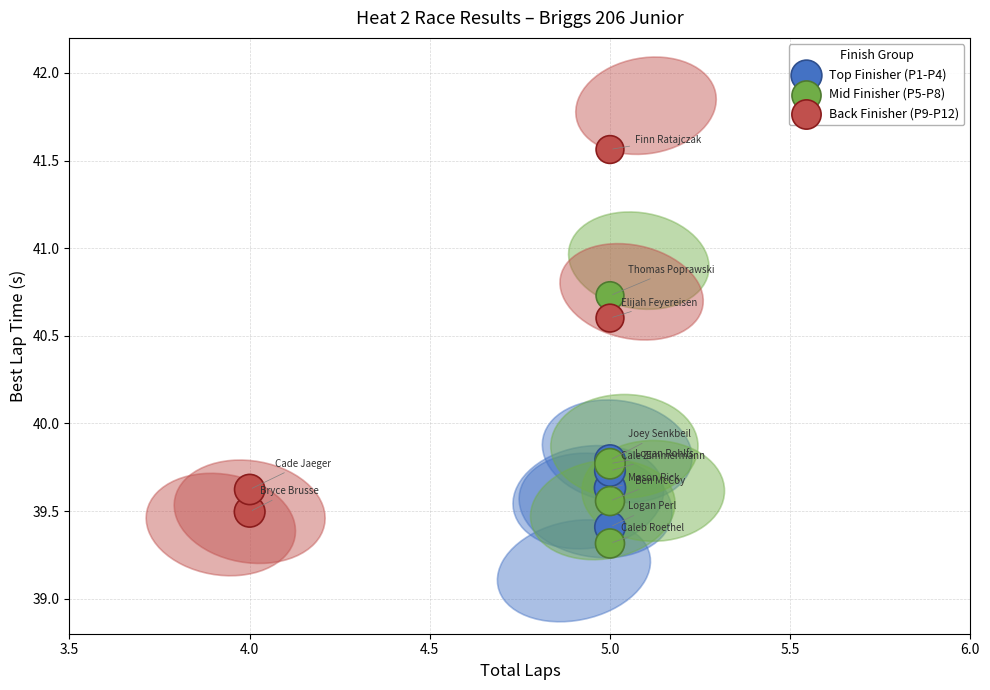

Which series has the widest spread of Y values?

Back Finisher (P9-P12)